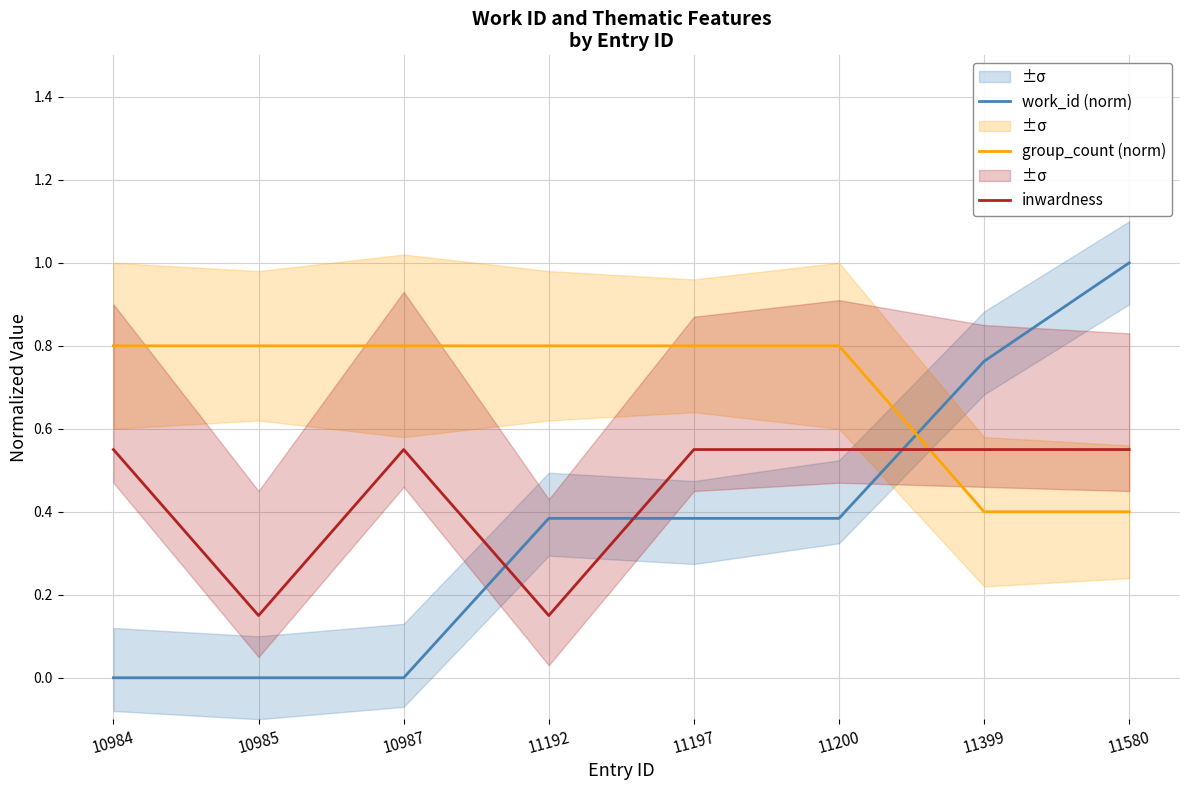

How many intersections are there between group_count (norm) and inwardness?

1